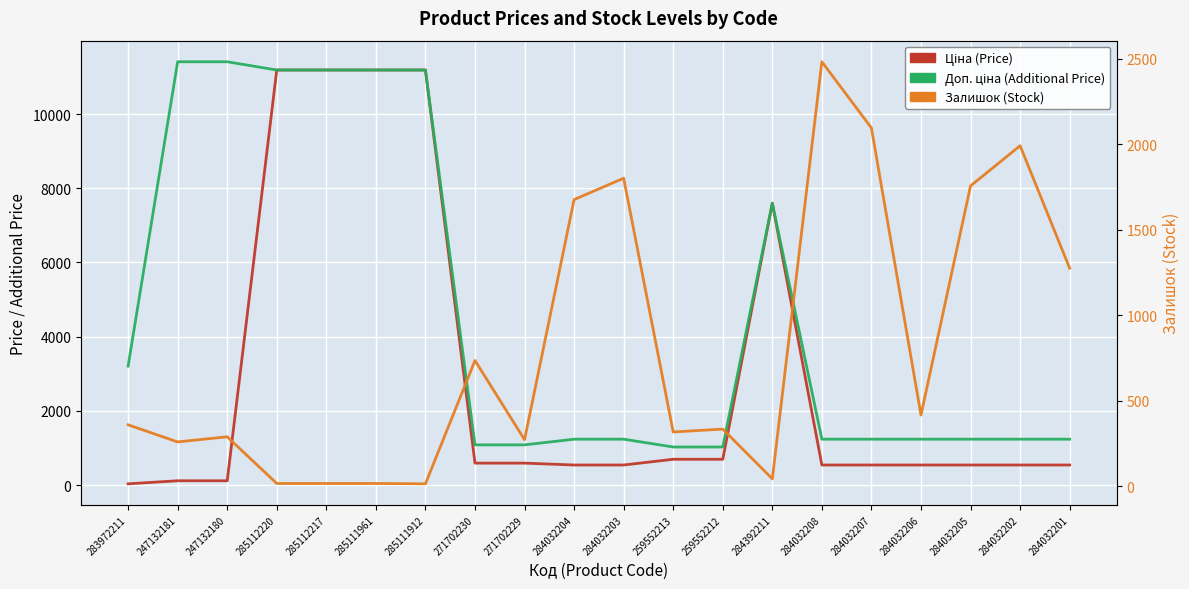

What is the spread (max minus min) of values at 283972211?

3172.9